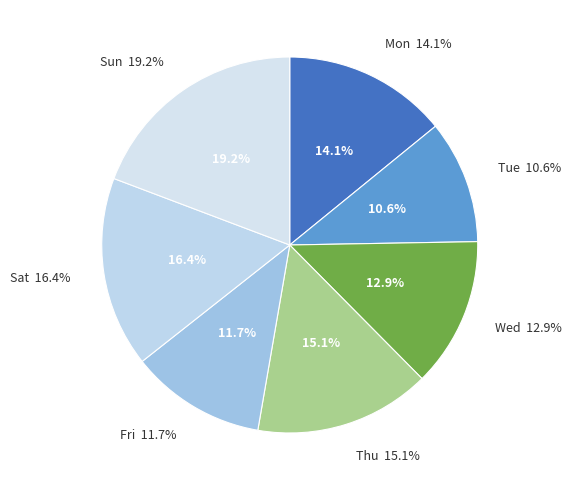

Which category has the biggest portion of the pie?

Sun